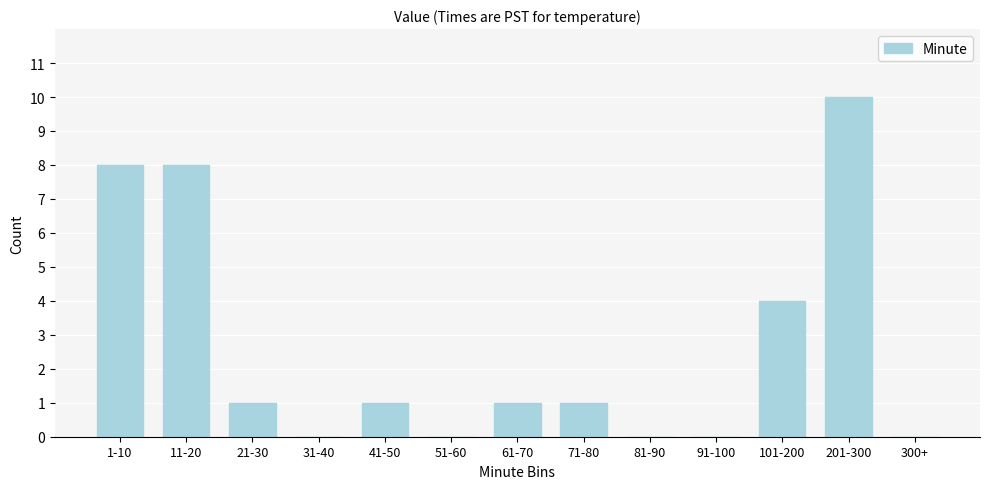

Reading right to left, transcribe all the data shown in this chart.

300+=0	201-300=10	101-200=4	91-100=0	81-90=0	71-80=1	61-70=1	51-60=0	41-50=1	31-40=0	21-30=1	11-20=8	1-10=8